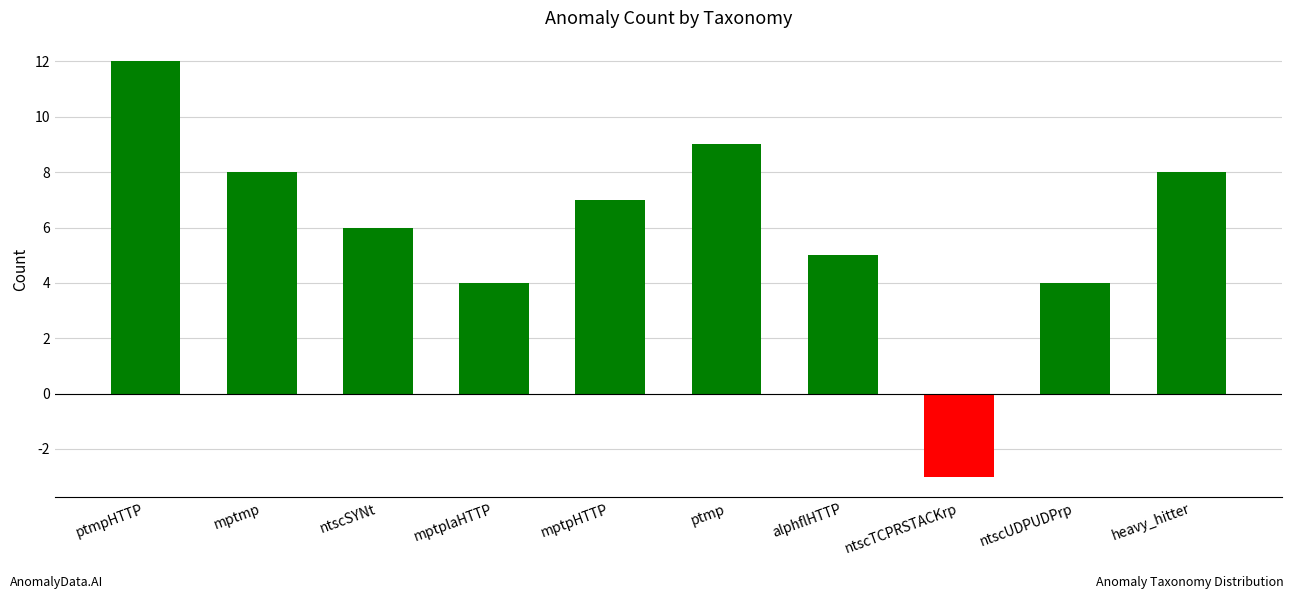

The value at alphflHTTP is 9. True or false?

False